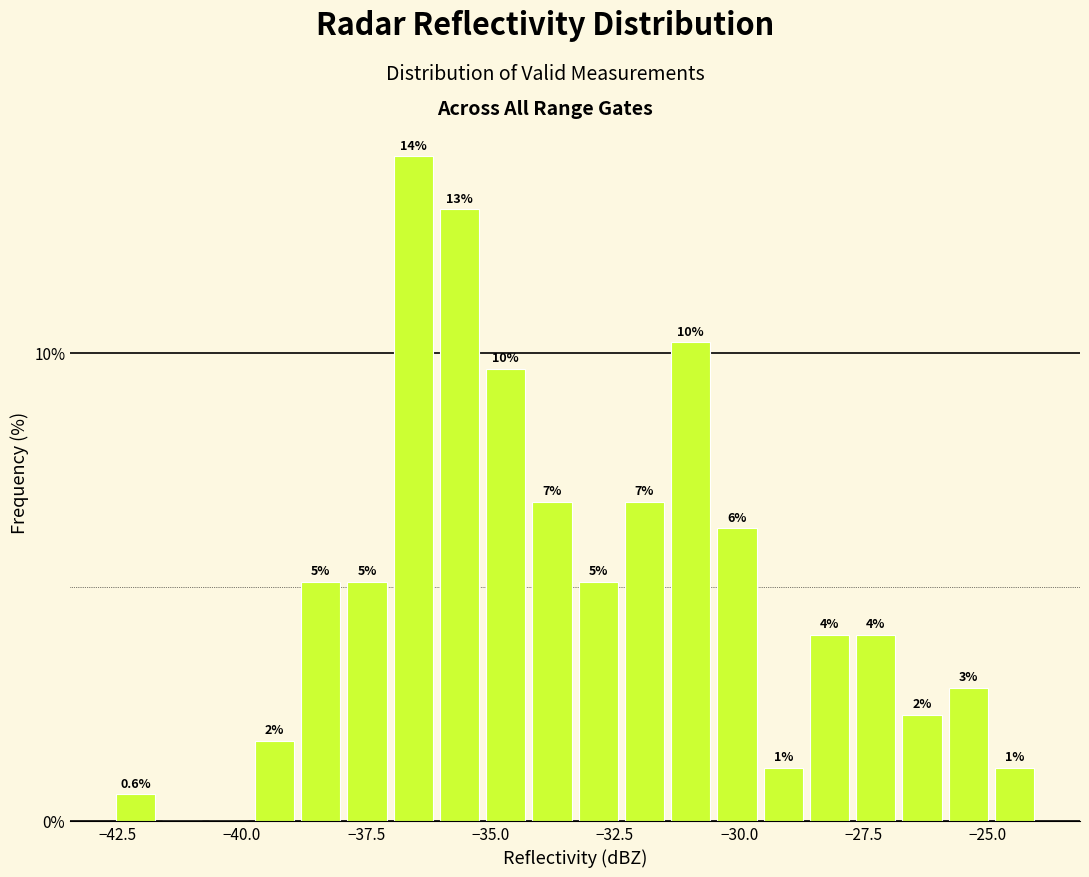

Around what value on the x-axis is the tallest bar? Give the approximate position of its centre, as read against the axis.

-36.5